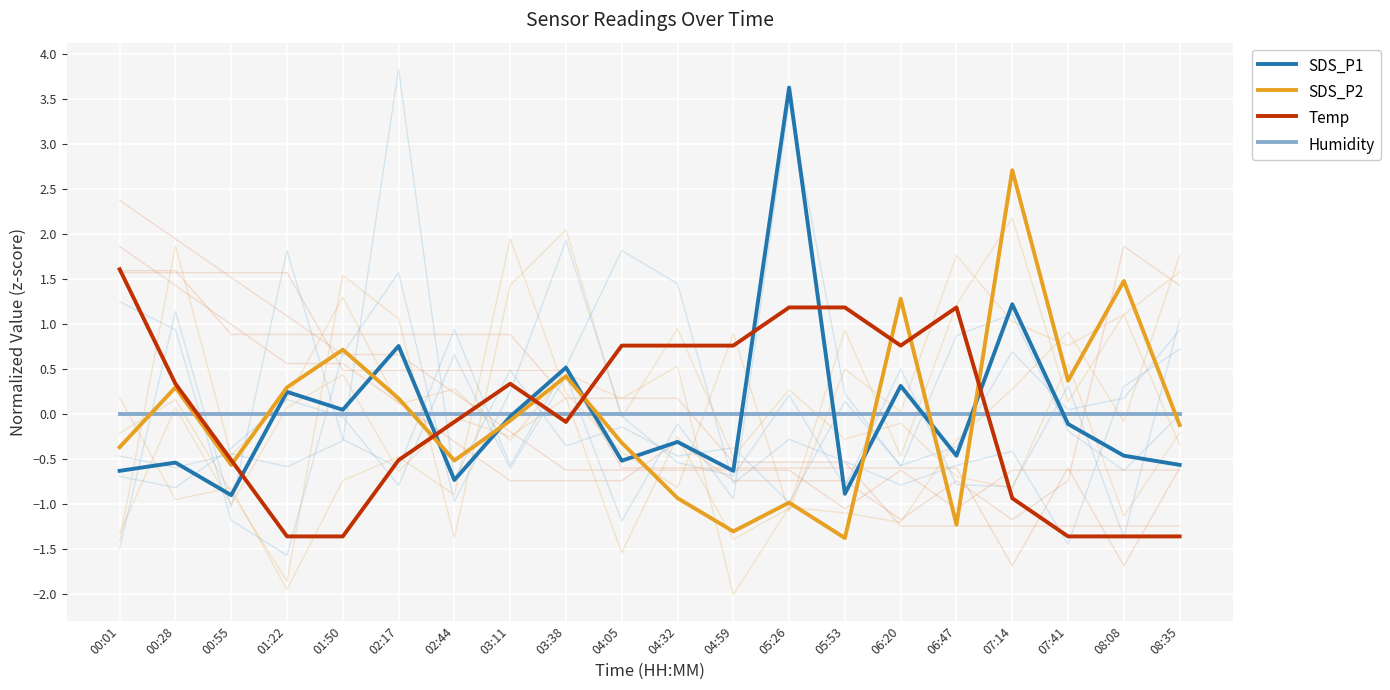

Reading left to right, what are all the values shown in this chart?

SDS_P1: -0.6	-0.5	-0.9	0.2	0.0	0.8	-0.7	-0.0	0.5	-0.5	-0.3	-0.6	3.6	-0.9	0.3	-0.5	1.2	-0.1	-0.5	-0.6
SDS_P2: -0.4	0.3	-0.6	0.3	0.7	0.2	-0.5	-0.1	0.4	-0.3	-0.9	-1.3	-1.0	-1.4	1.3	-1.2	2.7	0.4	1.5	-0.1
Temp: 1.6	0.3	-0.5	-1.4	-1.4	-0.5	-0.1	0.3	-0.1	0.8	0.8	0.8	1.2	1.2	0.8	1.2	-0.9	-1.4	-1.4	-1.4
Humidity: -0.0	-0.0	-0.0	-0.0	-0.0	-0.0	-0.0	-0.0	-0.0	-0.0	-0.0	-0.0	-0.0	-0.0	-0.0	-0.0	-0.0	-0.0	-0.0	-0.0